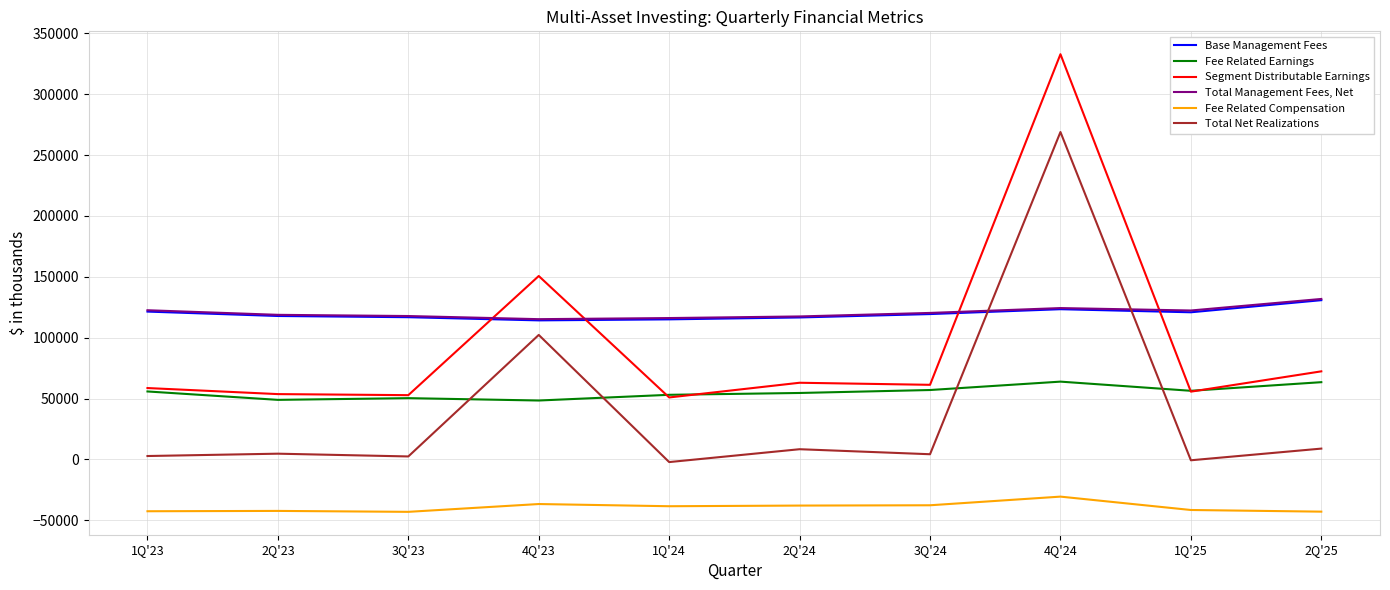

Is the value of Fee Related Earnings at 2Q'25 greater than the value of Total Management Fees, Net at 1Q'25?

No